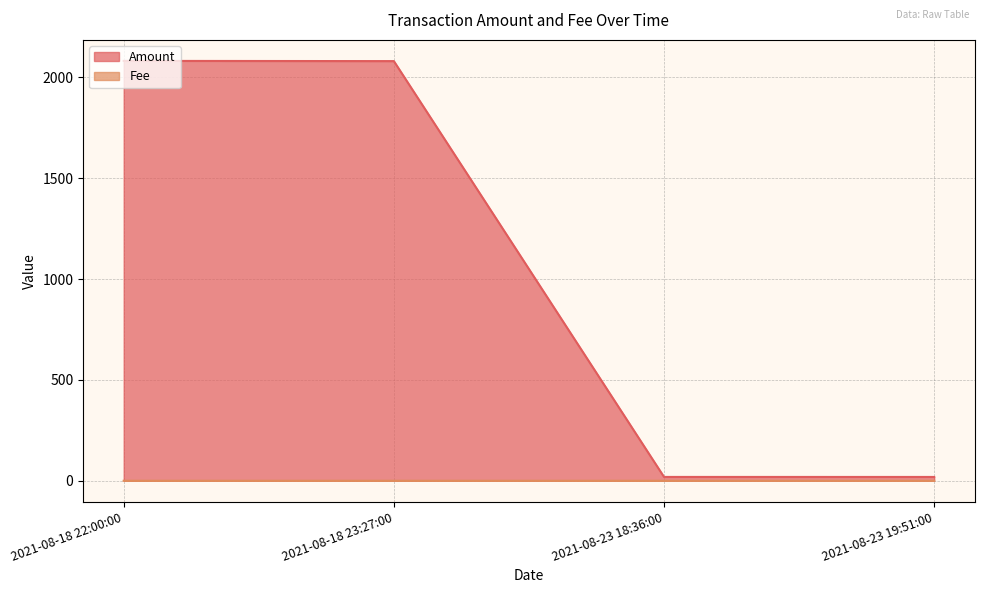

The value of Fee at 2021-08-18 22:00:00 is 0.0. True or false?

False